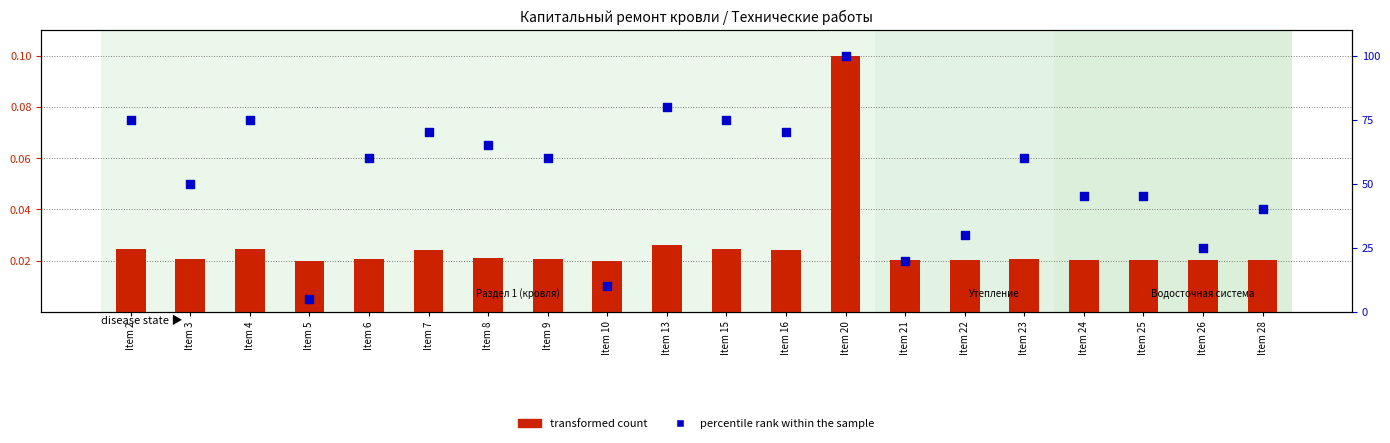

Which series has the largest Y range (max minus min)?

percentile rank within the sample